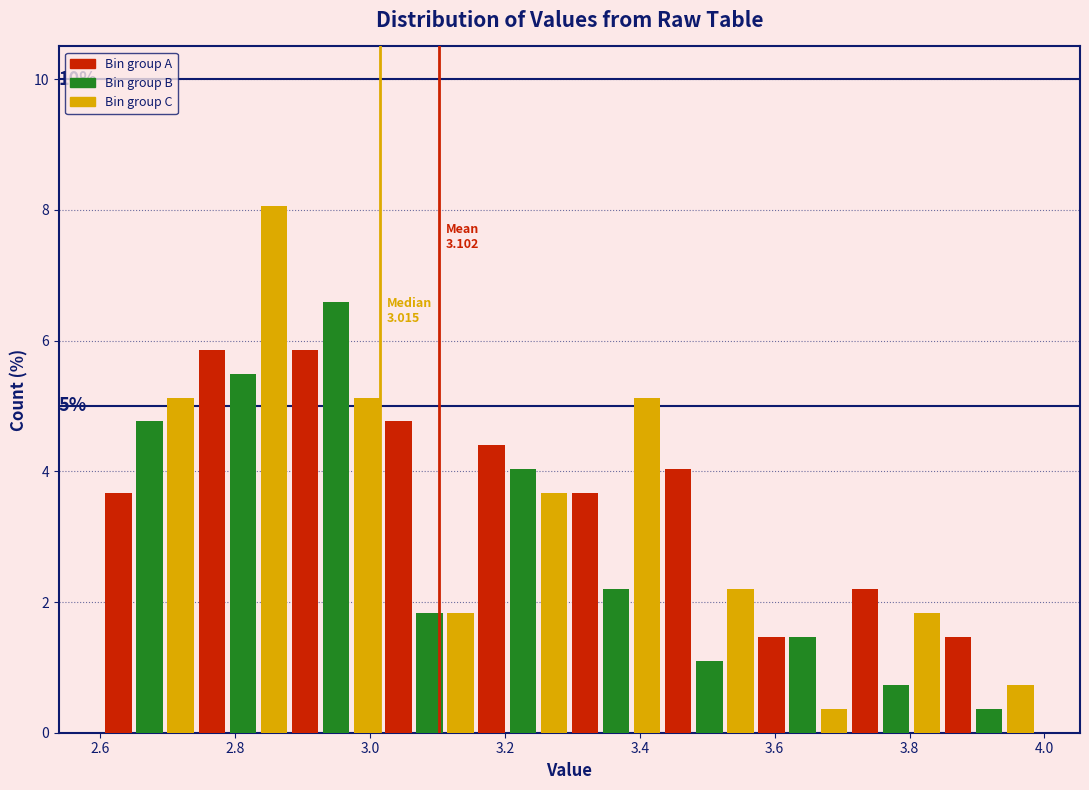

Read against the x-axis, roughly where is the centre of the tallest bar?

2.86